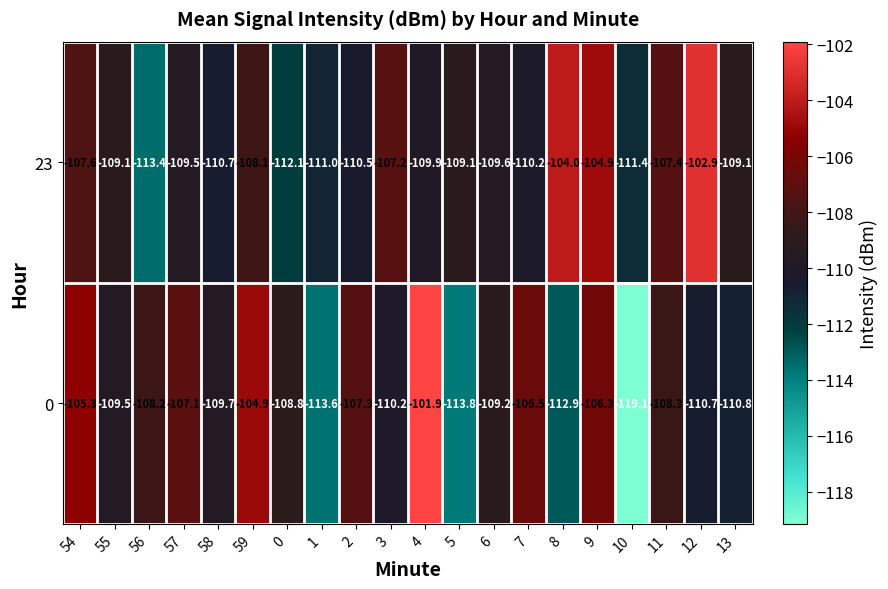

What is the spread (max minus min) of values at 9?

1.4